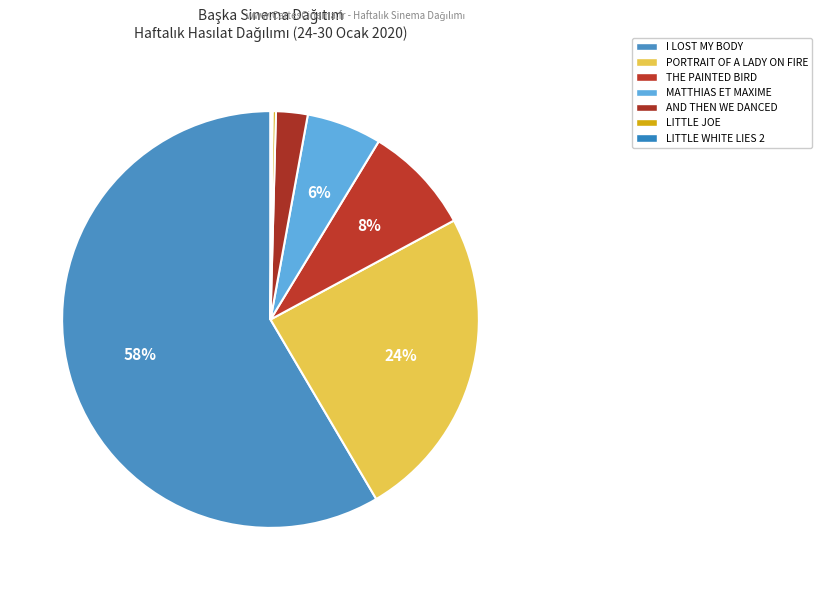

How many slices are in this pie chart?

7